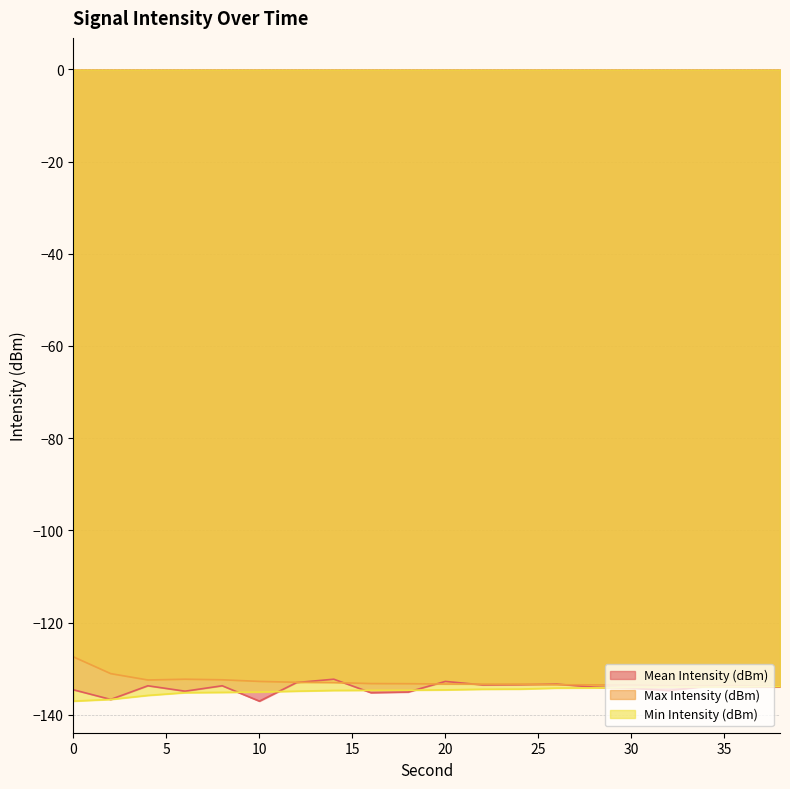

What is the sum of all Min Intensity (dBm) values?

-2696.0